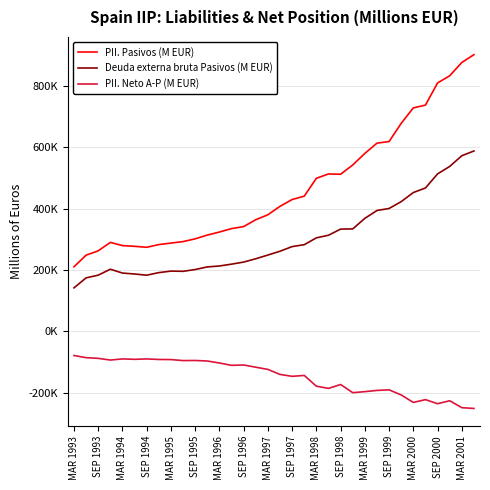

True or false: PII. Pasivos (M EUR) and Deuda externa bruta Pasivos (M EUR) intersect in this chart.

False